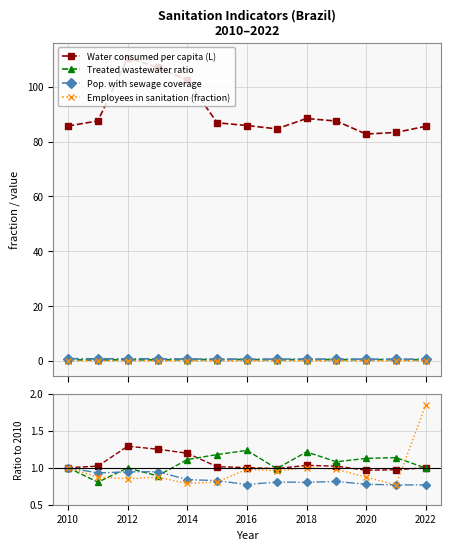

In Employees in sanitation (fraction), how many points are lower than both neighbors (excluding endpoints)?

4